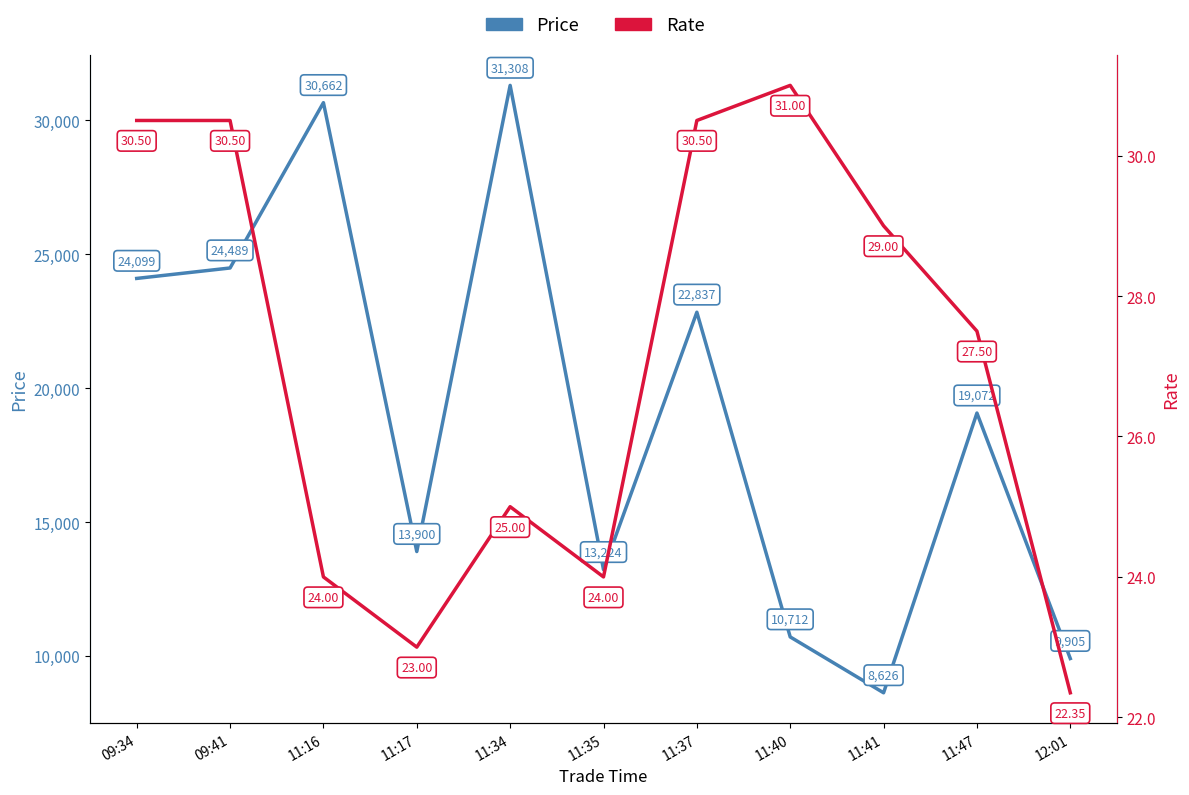

At which label does Rate first exceed 27?

09:34